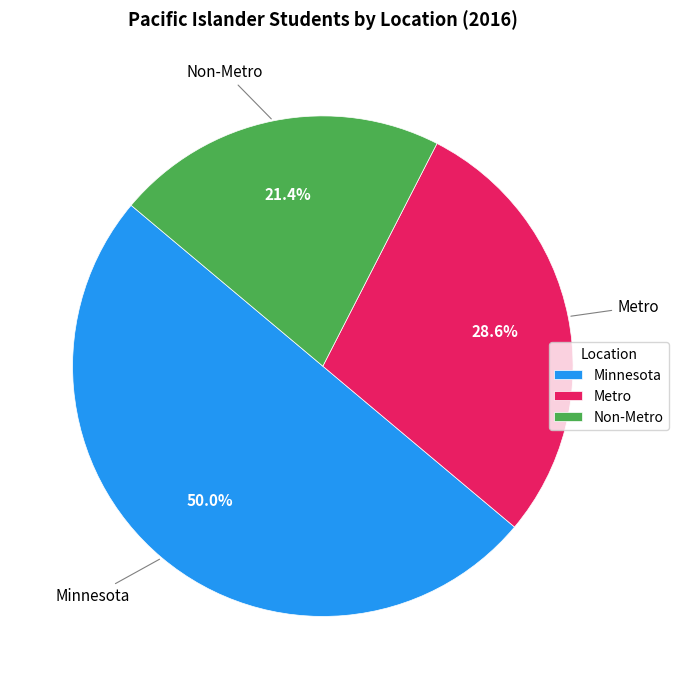

Count the number of slices in the pie.

3